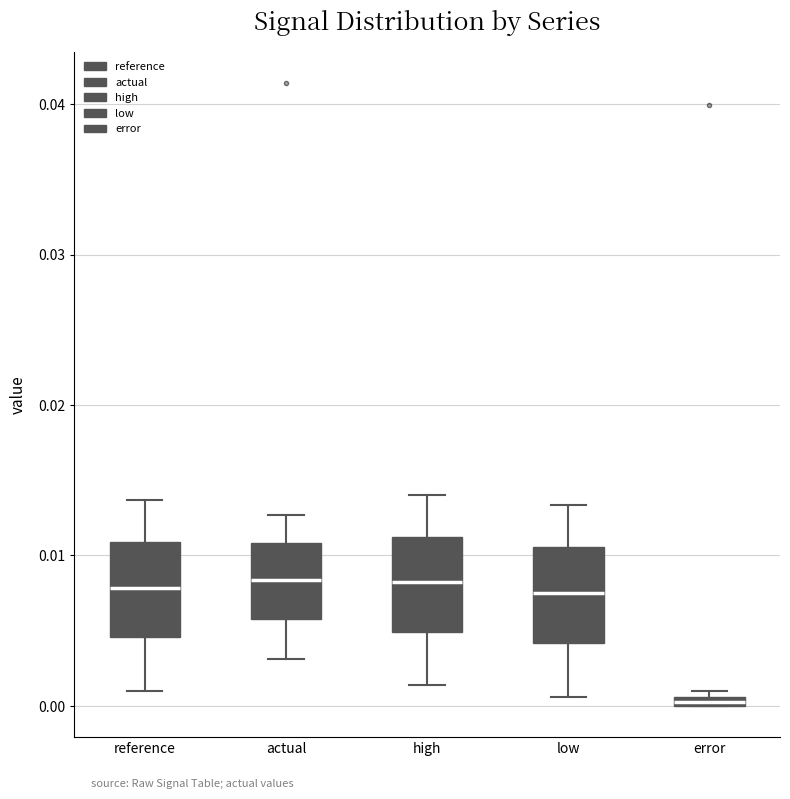

Where is the upper edge of the box for reference on the y-axis? The values are not printed on the chart, so give them approximately, as read against the axis.

0.011